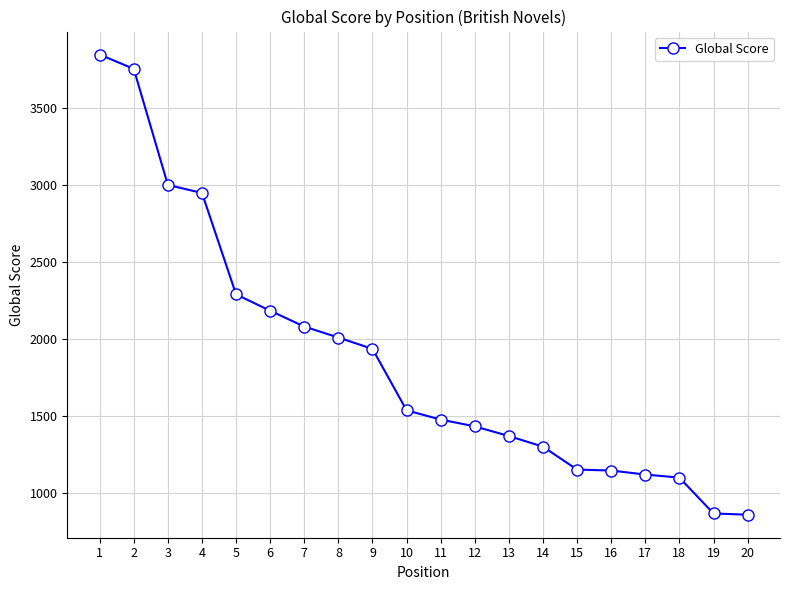

Is it true that the value at 16 is 1147?

True